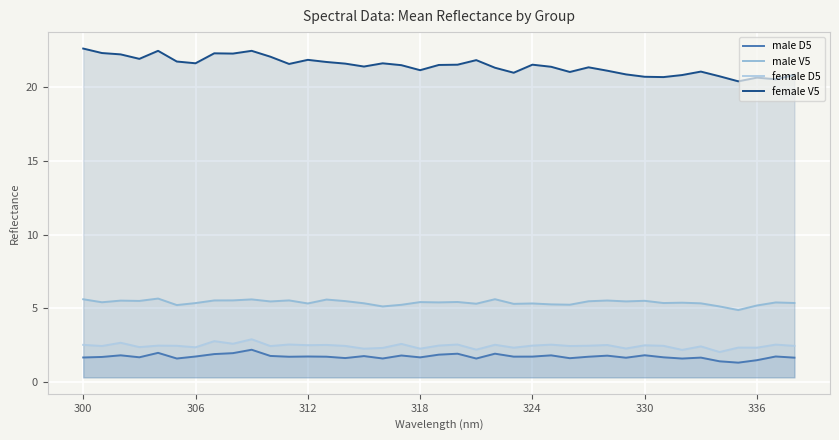

The female V5 series shows 7.2 at 35. True or false?

False